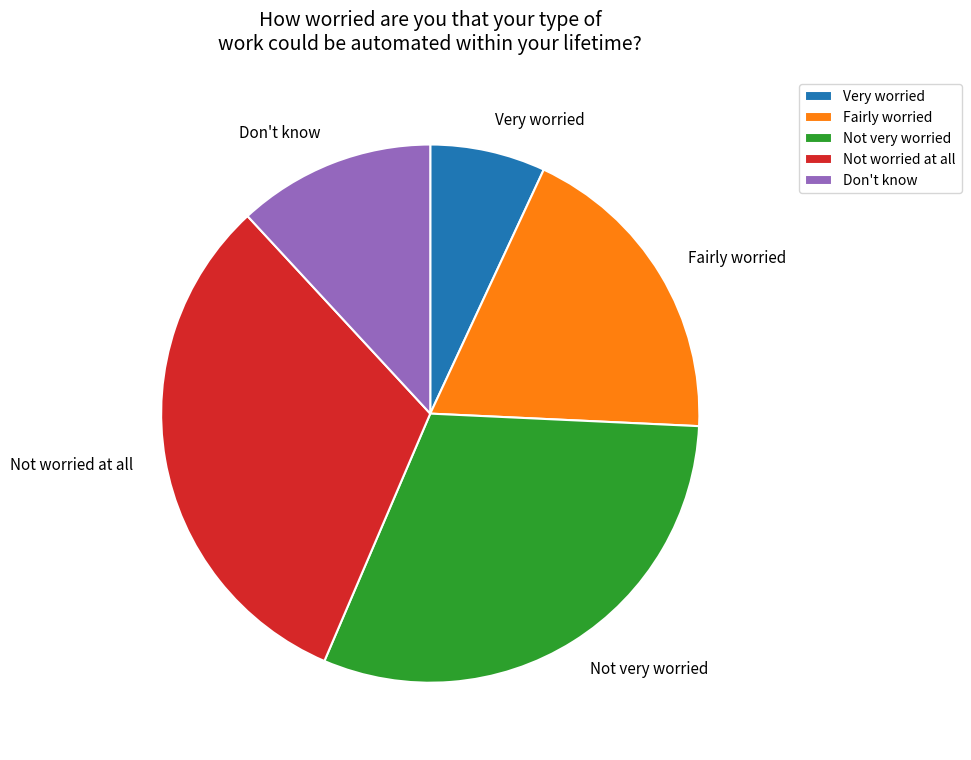

True or false: Don't know accounts for 2% of the total.

False